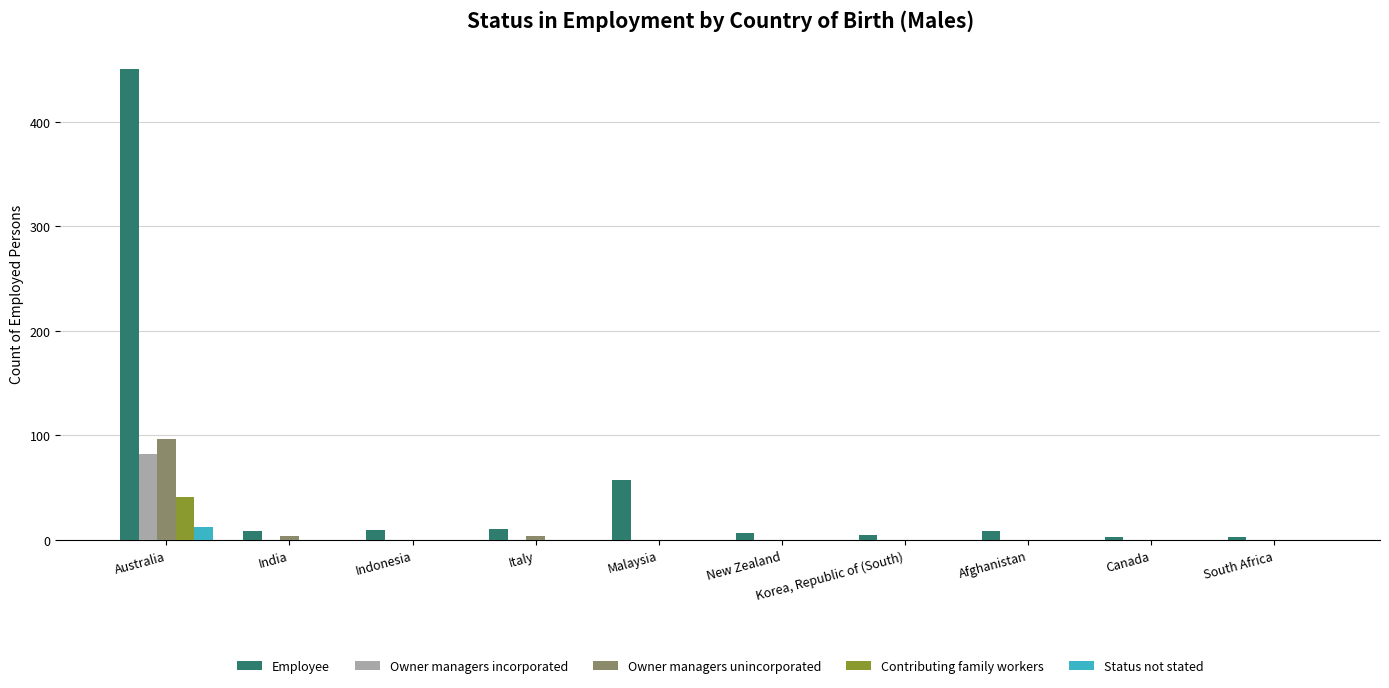

Which series changed the most between Indonesia and Malaysia?

Employee